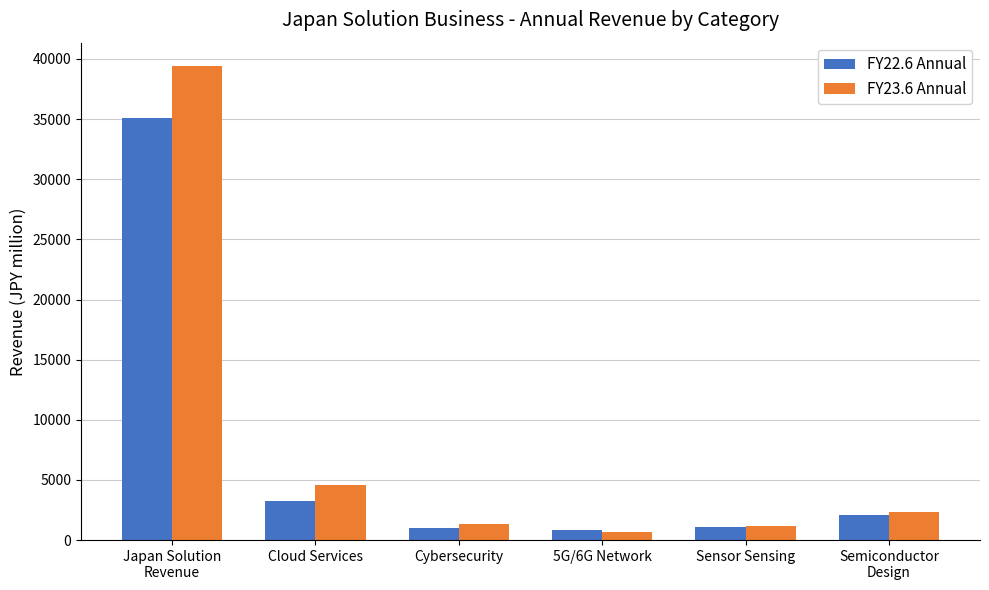

What is the difference between the maximum and minimum values in the FY22.6 Annual series?

34300